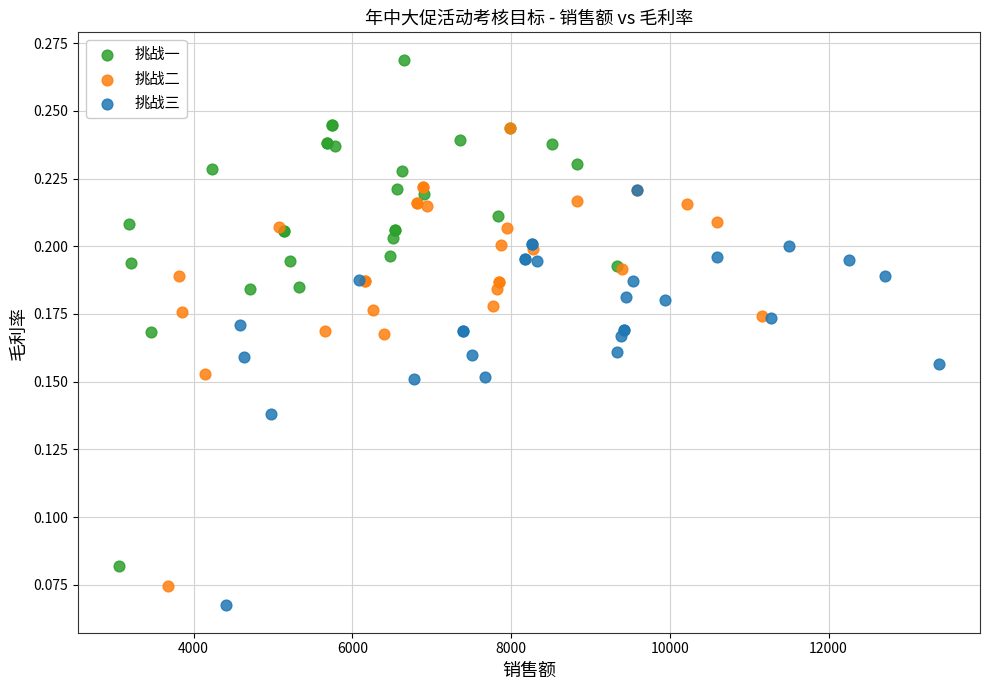

Which series contains the highest Y value?

挑战一